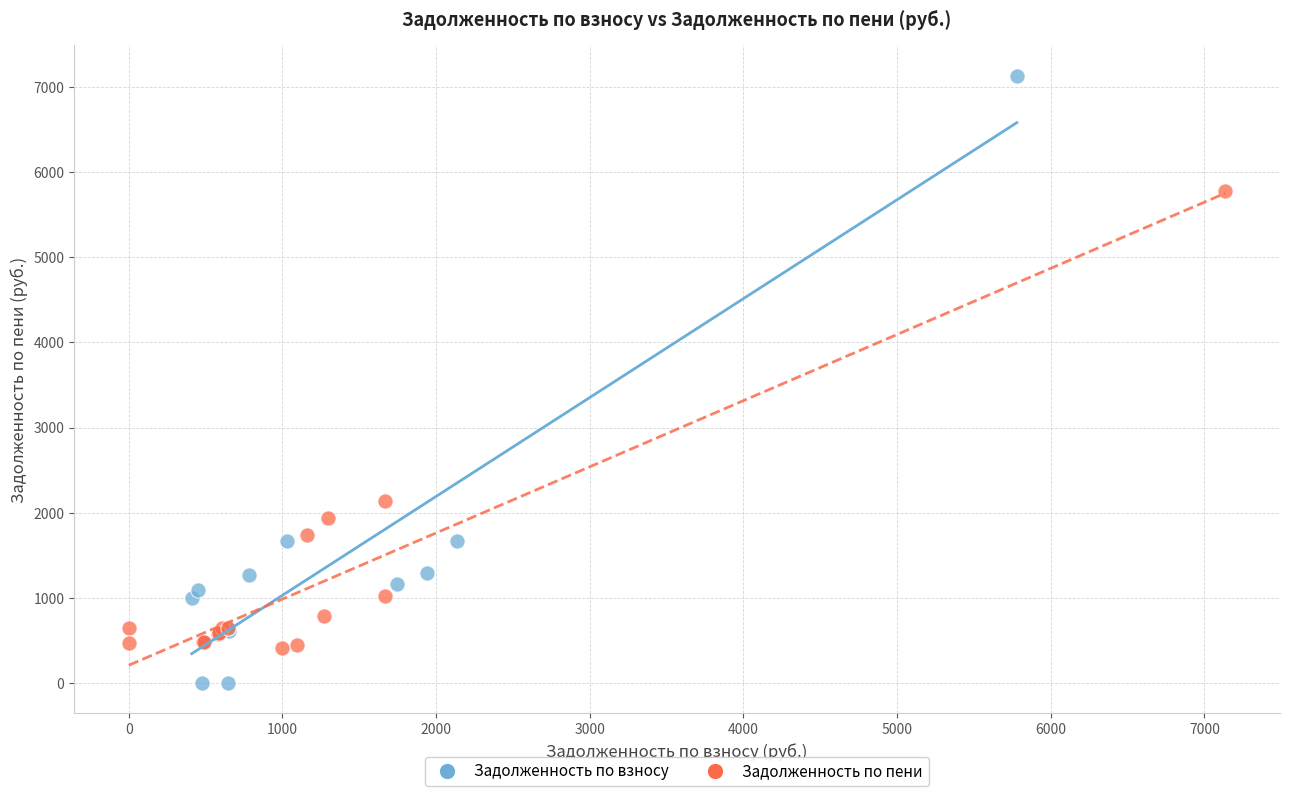

Which series contains the lowest Y value?

Задолженность по взносу